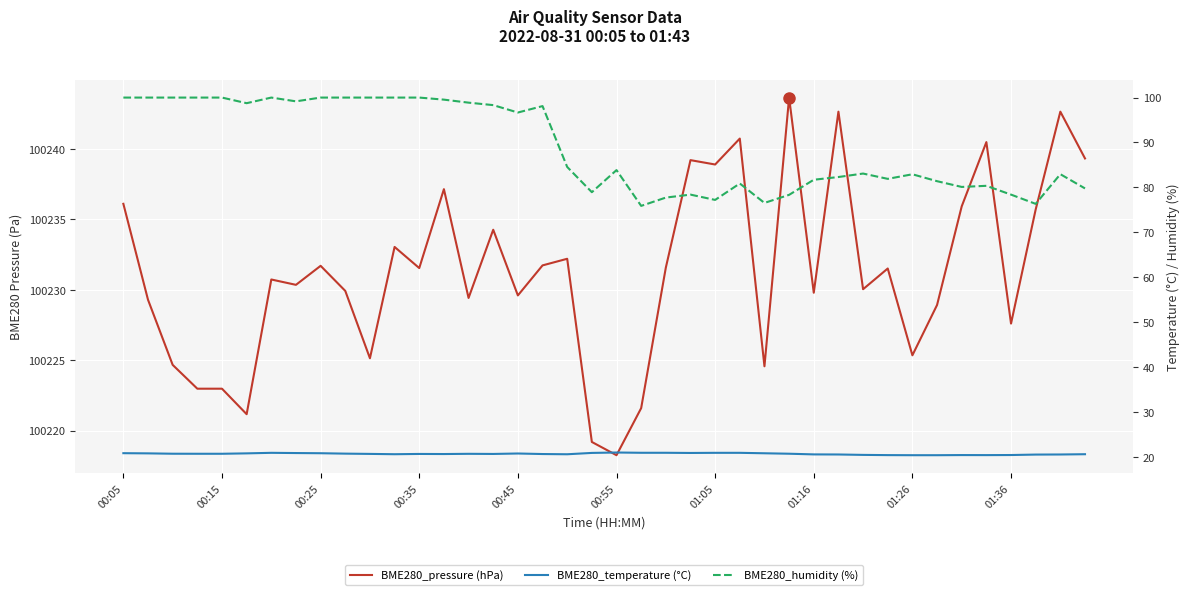

True or false: BME280_humidity (%) and BME280_pressure (hPa) intersect in this chart.

False